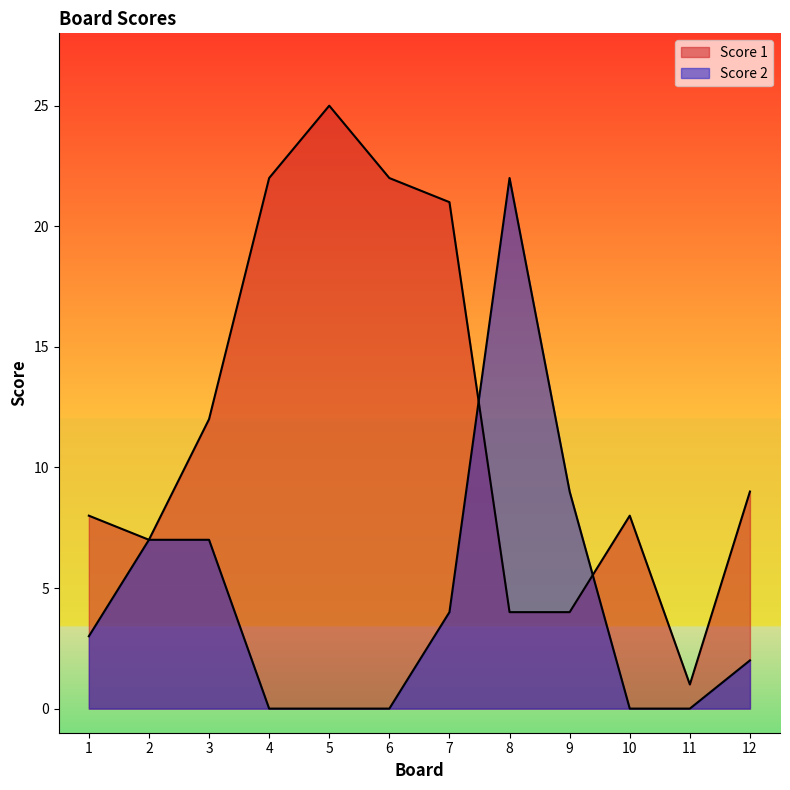

What are all the series names shown in the legend?

Score 1, Score 2